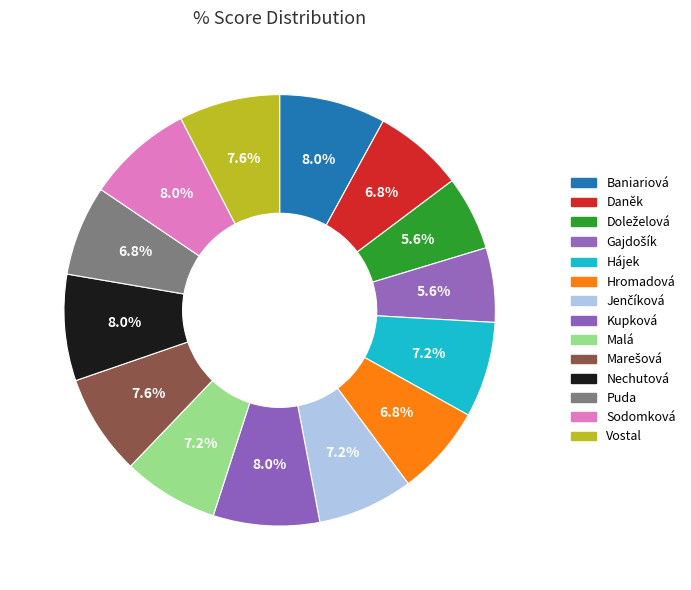

Rank the categories by value from highest to lowest.

Baniariová, Kupková, Nechutová, Sodomková, Marešová, Vostal, Hájek, Jenčíková, Malá, Daněk, Hromadová, Puda, Doleželová, Gajdošík